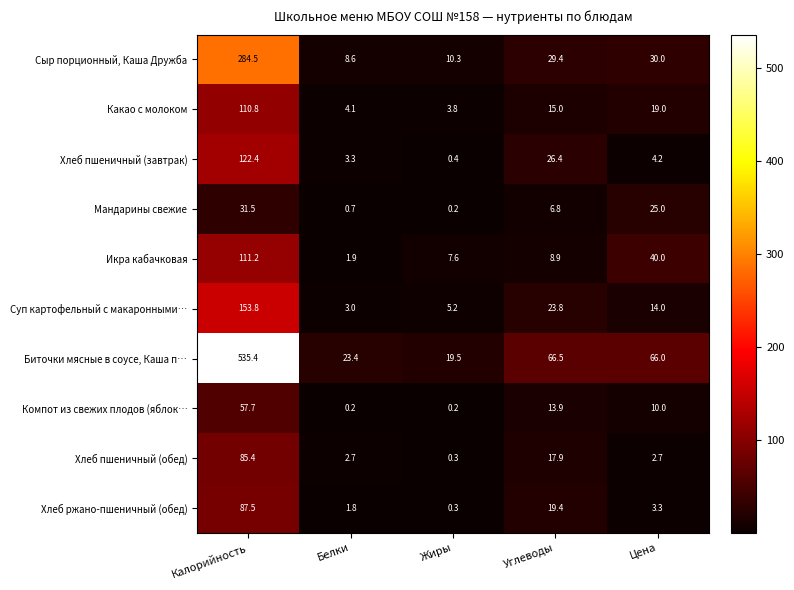

True or false: Компот из свежих плодов (яблок… has a value of 57.7 at Калорийность.

True